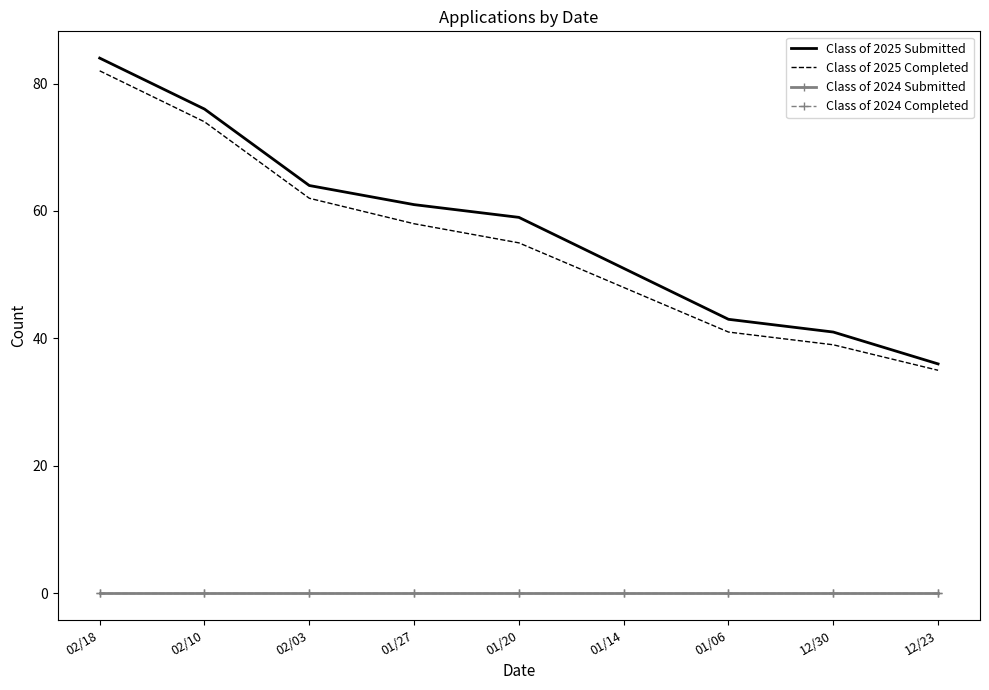

Which has a higher value, 12/30 or 02/03?

02/03